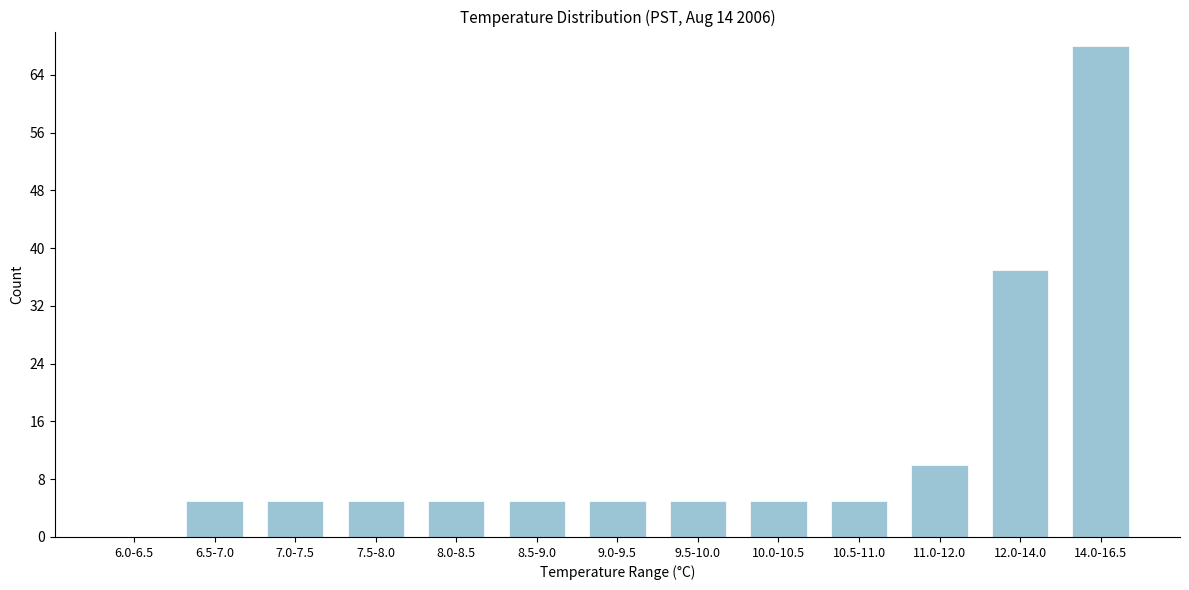

Reading left to right, what are all the values shown in this chart?

6.0-6.5=0	6.5-7.0=5	7.0-7.5=5	7.5-8.0=5	8.0-8.5=5	8.5-9.0=5	9.0-9.5=5	9.5-10.0=5	10.0-10.5=5	10.5-11.0=5	11.0-12.0=10	12.0-14.0=37	14.0-16.5=68